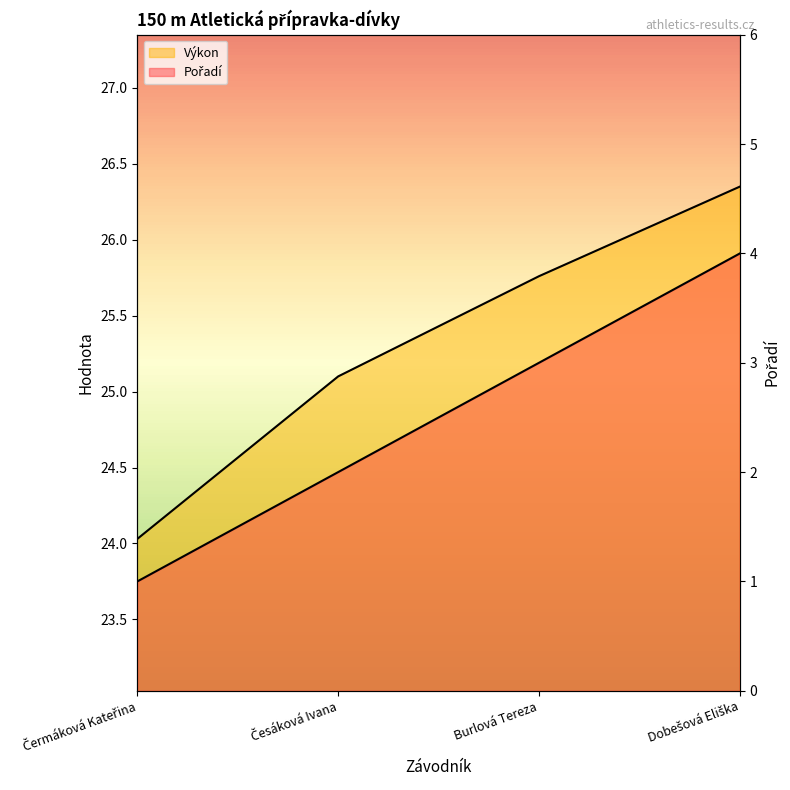

What is the sum of the Výkon (line) values at Česáková Ivana and Burlová Tereza?

50.9